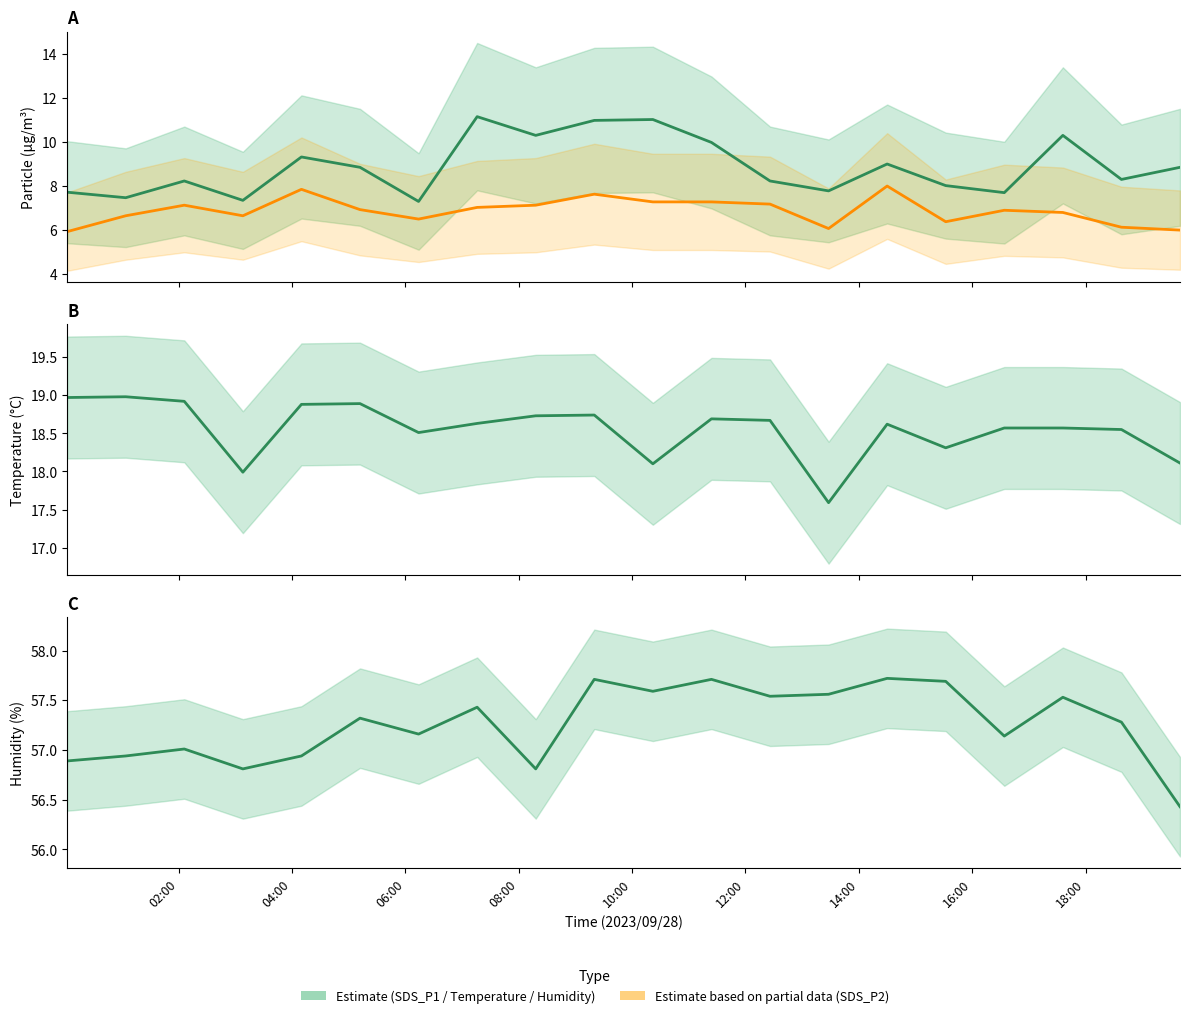

At how many categories does at least one series exceed 57?

14